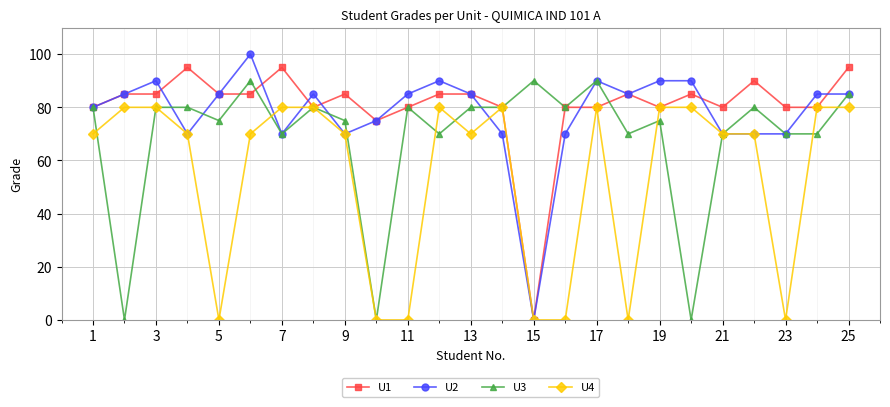

Which series has the largest range (max minus min)?

U2